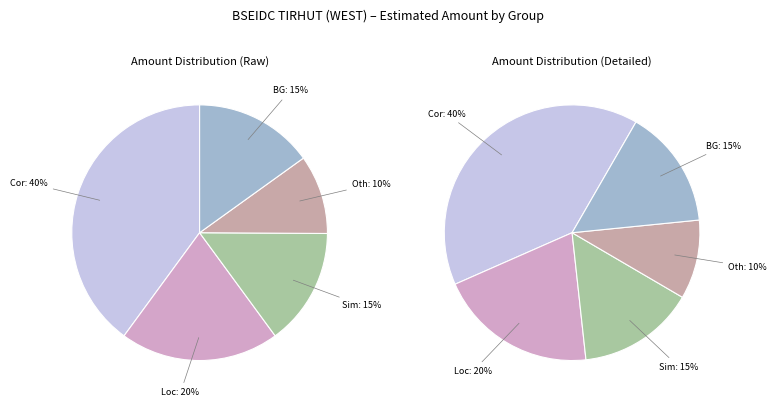

The SSS-5 slice represents 20% of the pie. True or false?

False